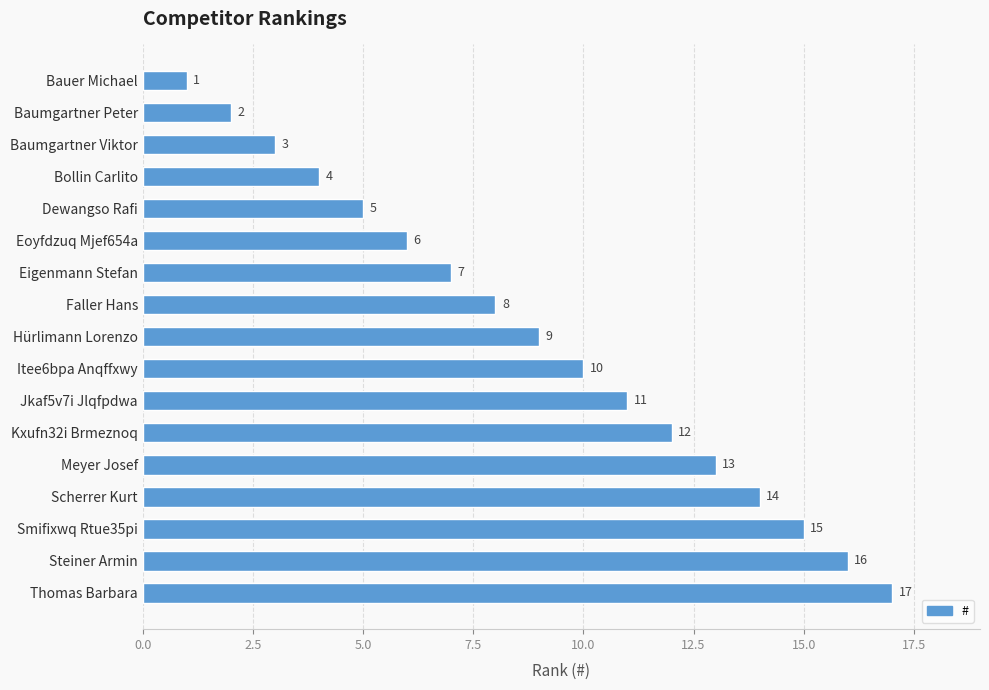

What is the maximum value shown in the chart?

17